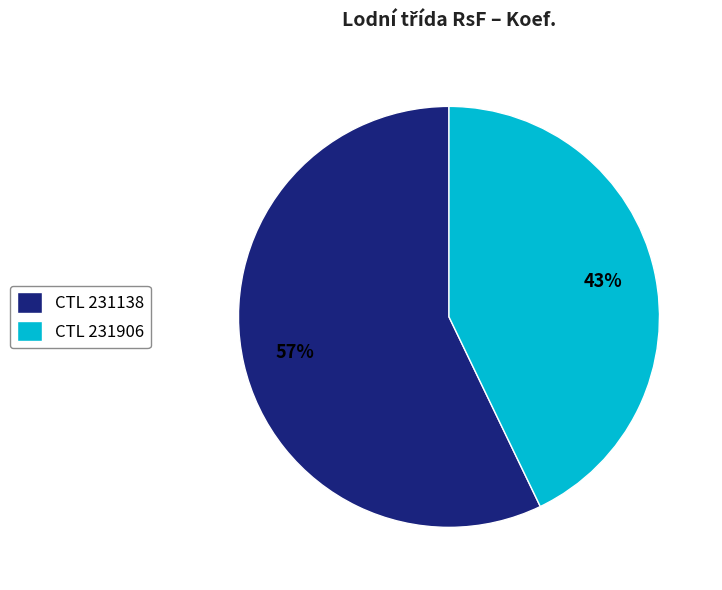

What percentage is the CTL 231138 slice, to the nearest percent?

57%